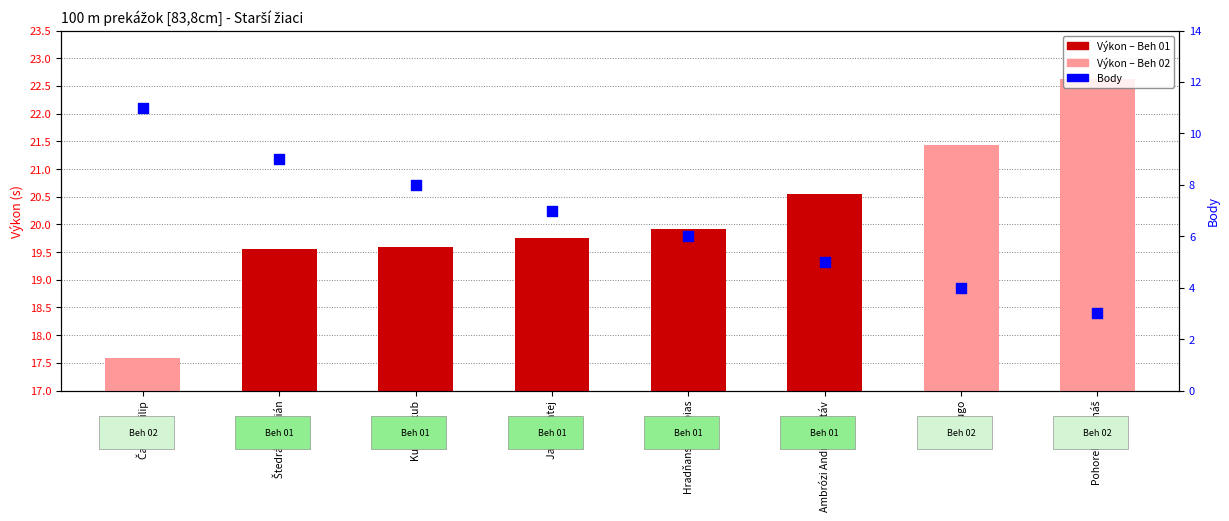

Which series reaches the maximum Y coordinate?

Body